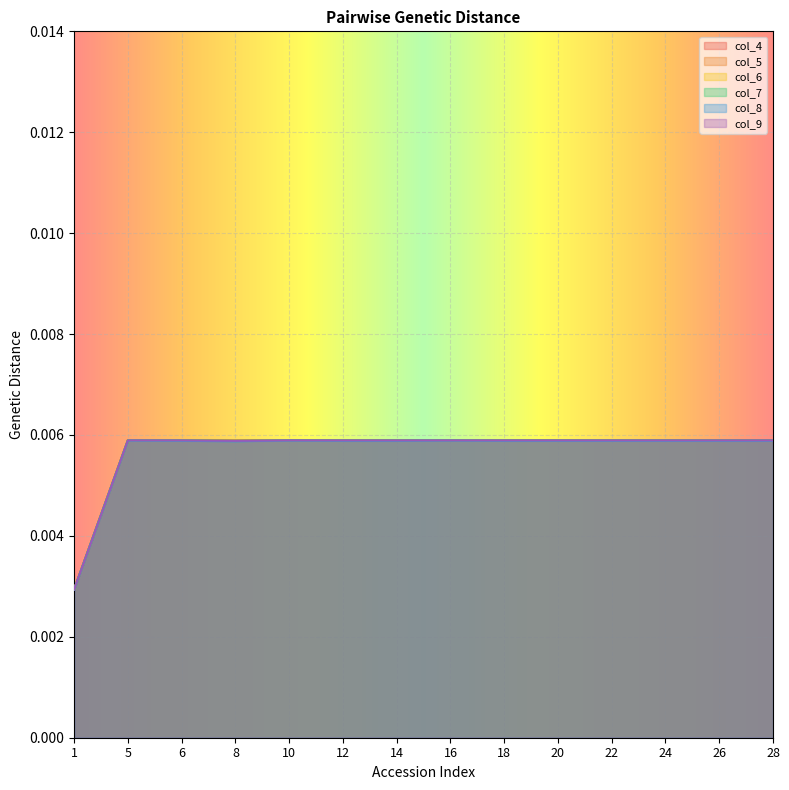

At which label is col_4 closest to 0?

1